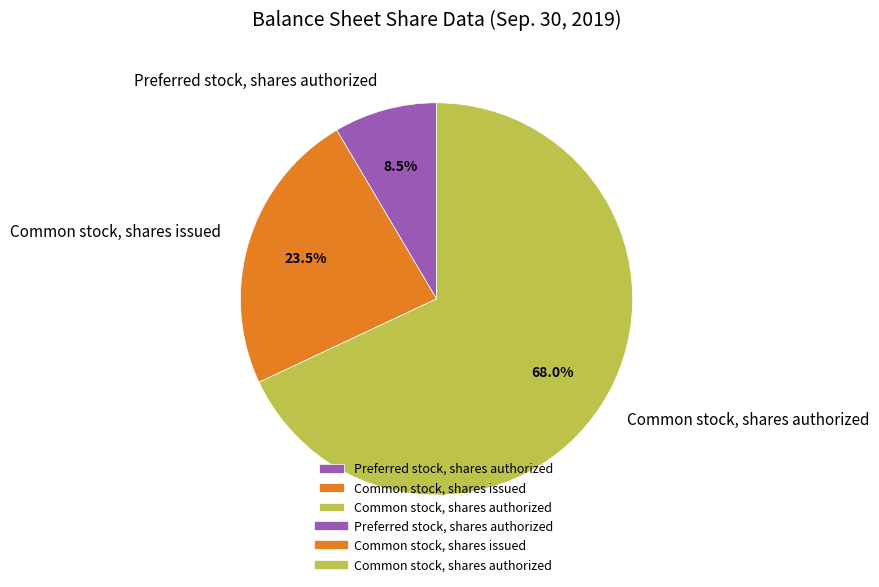

Between Common stock, shares authorized and Common stock, shares issued, which is larger?

Common stock, shares authorized